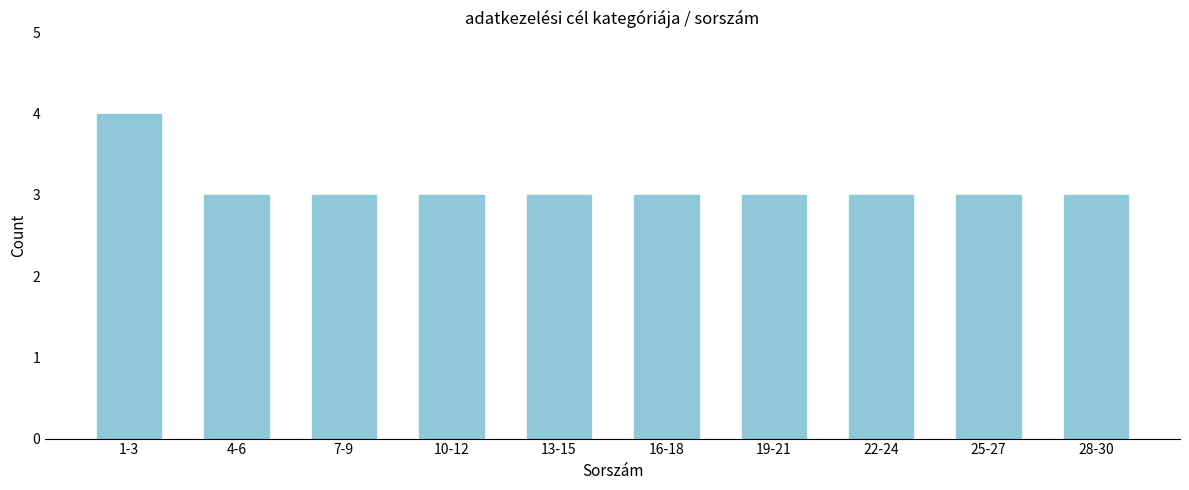

Reading left to right, extract all data points from this chart.

4	3	3	3	3	3	3	3	3	3